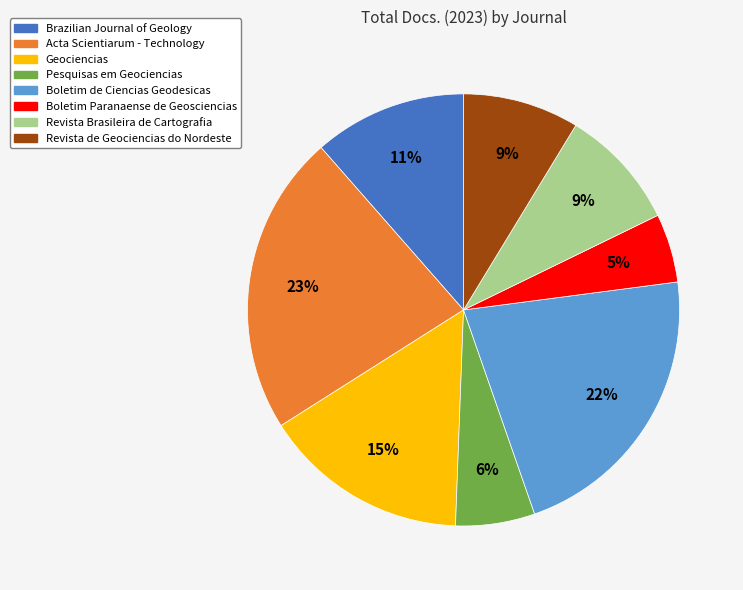

Between Brazilian Journal of Geology and Boletim Paranaense de Geosciencias, which is larger?

Brazilian Journal of Geology